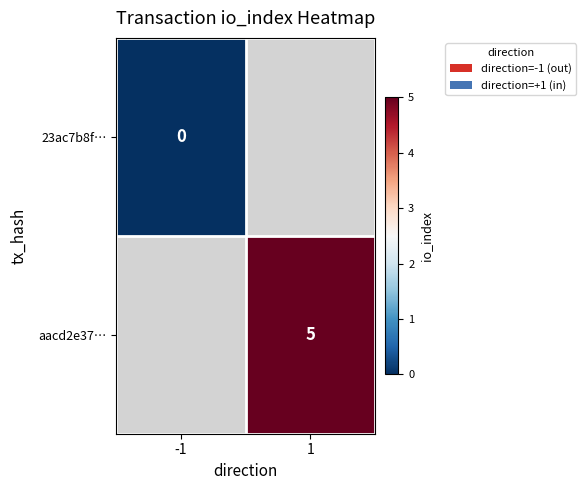

Which has a higher value, -1 or 1?

1